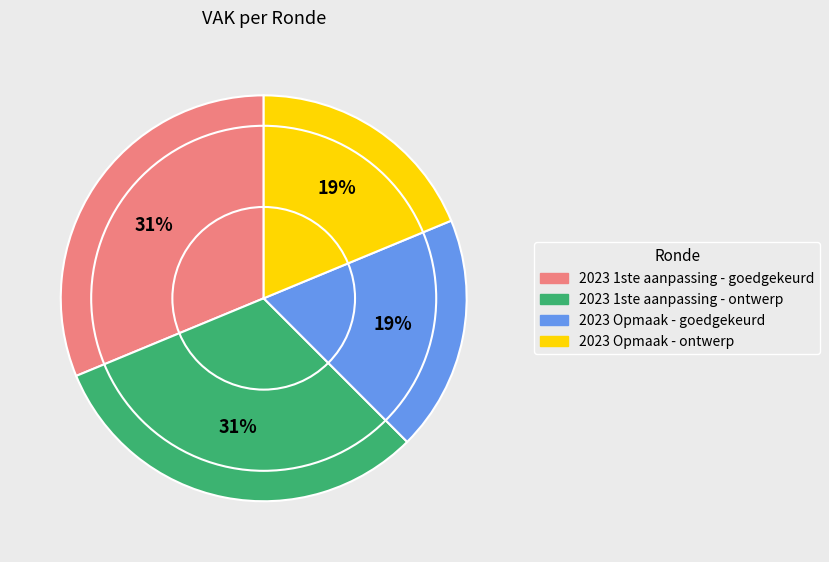

Approximately how many times larger is the value at 2023 1ste aanpassing - goedgekeurd compared to 2023 1ste aanpassing - ontwerp?

1.0